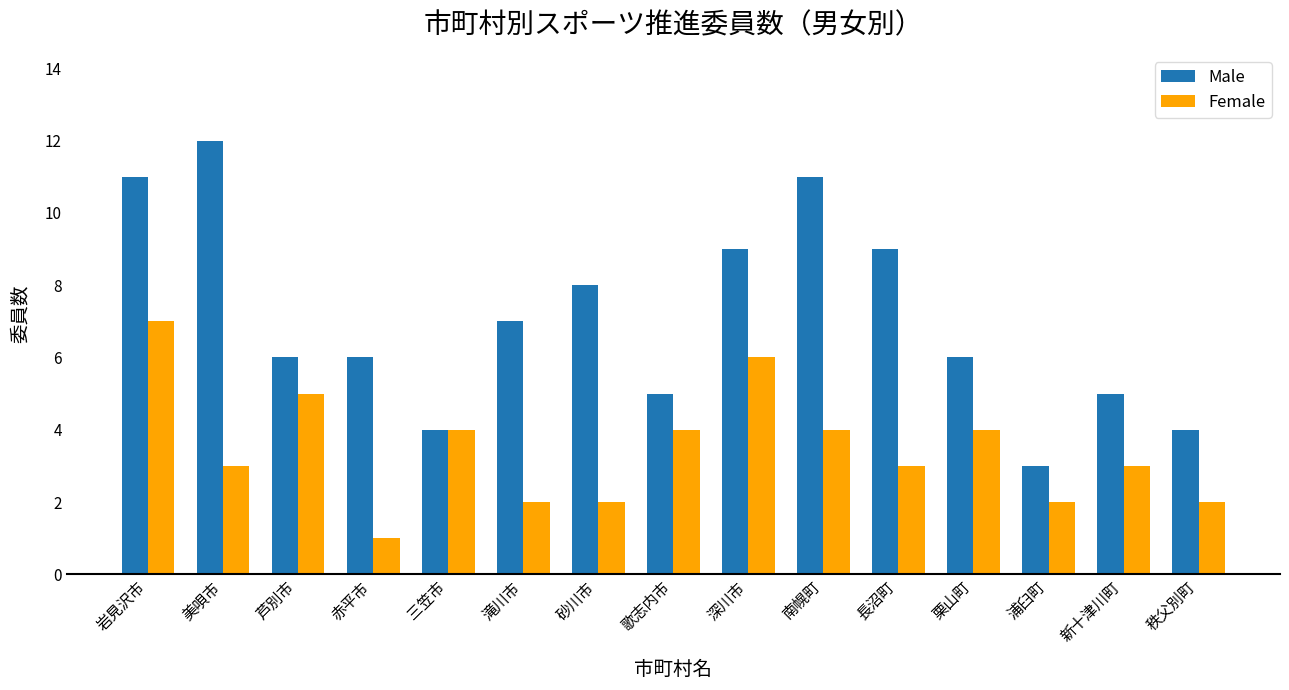

Is the value of Female at 秩父別町 greater than the value of Male at 砂川市?

No